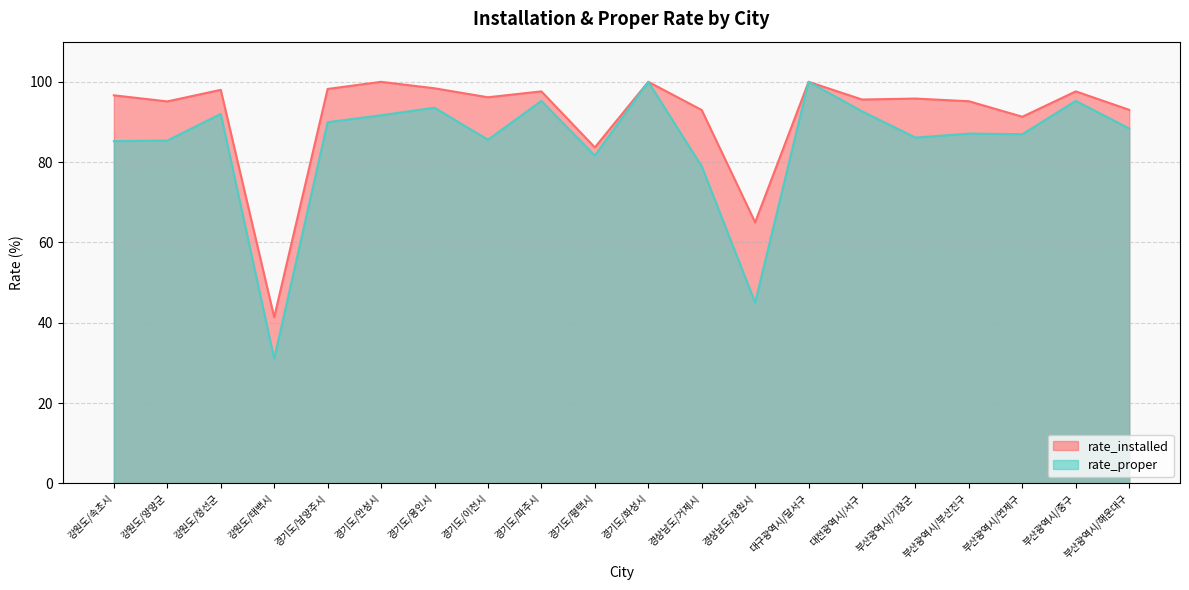

How many data points in rate_proper are less than 88?

10